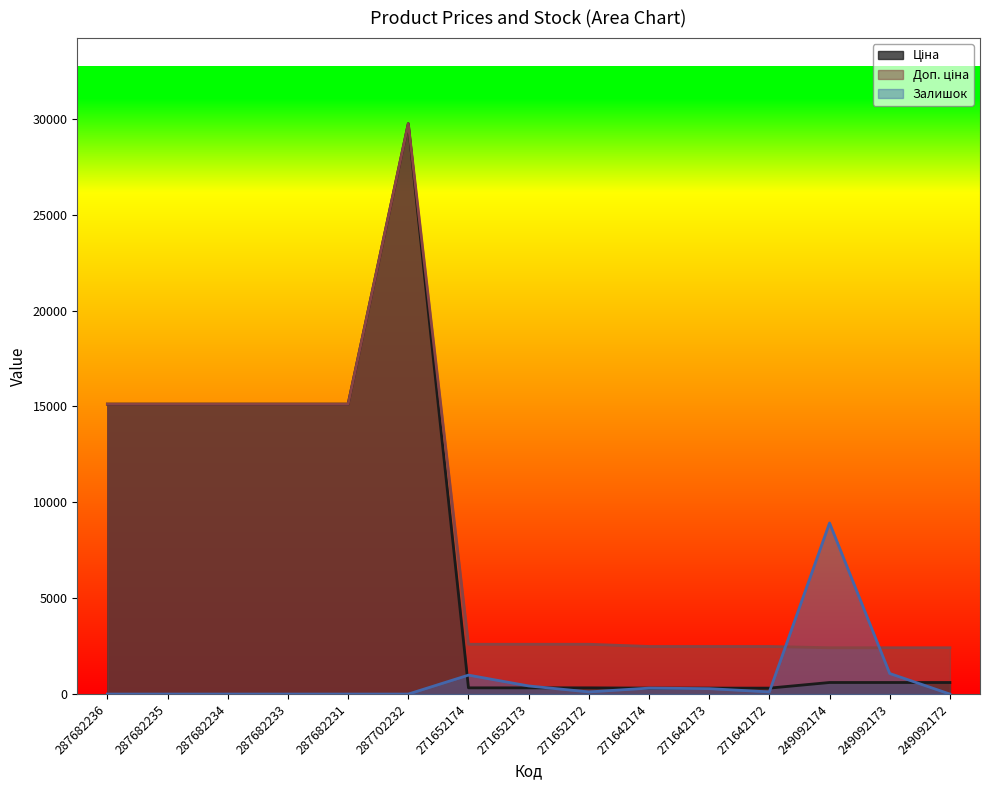

Reading right to left, list all the values displayed in this chart.

Ціна: 249092172=603.7	249092173=603.7	249092174=603.7	271642172=310.3	271642173=310.3	271642174=310.3	271652172=324.8	271652173=324.8	271652174=324.8	287702232=29747.2	287682231=15120.0	287682233=15120.0	287682234=15120.0	287682235=15120.0	287682236=15120.0
Доп. ціна: 249092172=2414.8	249092173=2414.8	249092174=2414.8	271642172=2482.4	271642173=2482.4	271642174=2482.4	271652172=2598.3	271652173=2598.3	271652174=2598.3	287702232=29747.2	287682231=15120.0	287682233=15120.0	287682234=15120.0	287682235=15120.0	287682236=15120.0
Залишок: 249092172=0.0	249092173=1073.2	249092174=8924.2	271642172=113.0	271642173=282.4	271642174=310.7	271652172=113.0	271652173=423.6	271652174=988.4	287702232=0.0	287682231=0.0	287682233=0.0	287682234=0.0	287682235=0.0	287682236=0.0